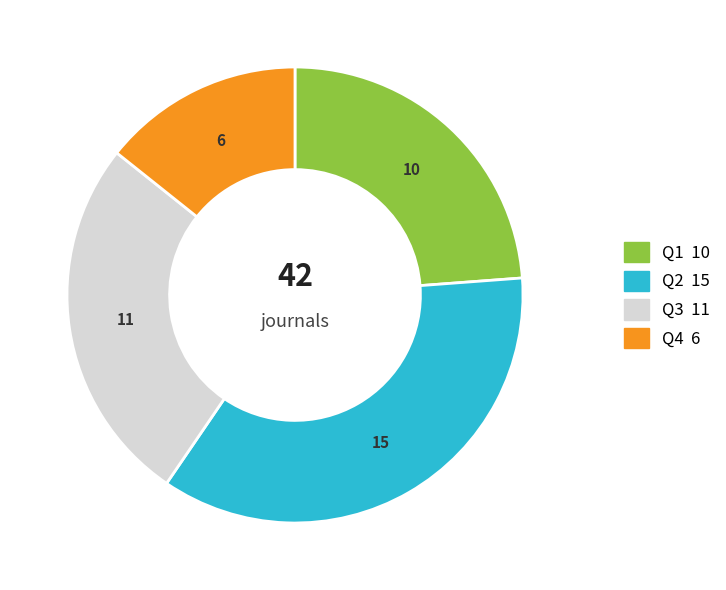

How many segments does this pie chart have?

4